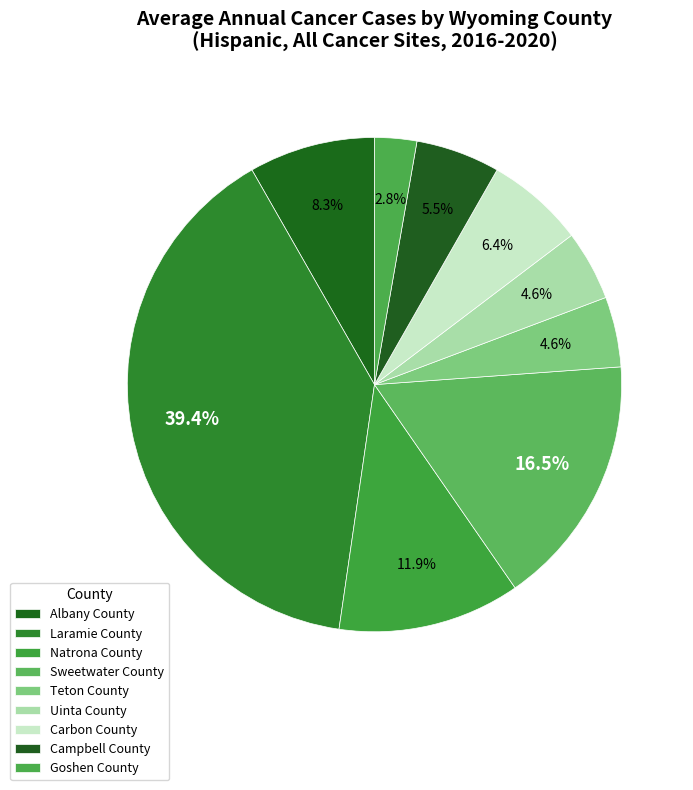

Does any single category account for the majority?

No